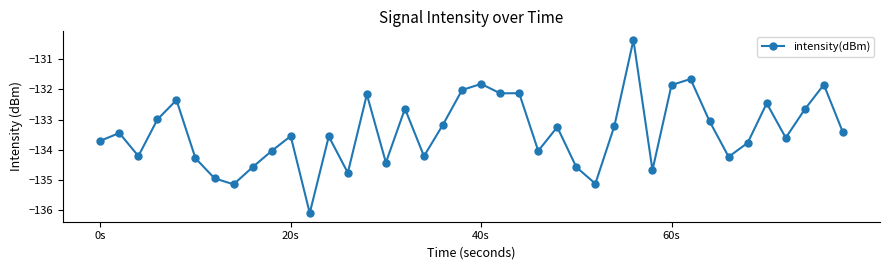

What is the sum of all values?

-5336.1